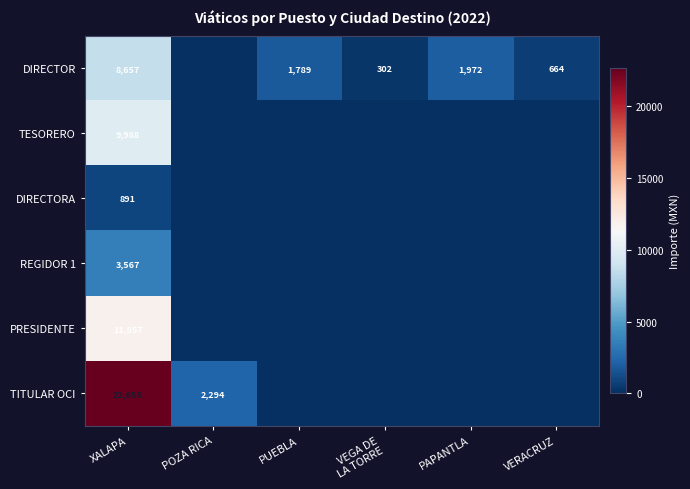

What is the difference between the highest and lowest values at XALAPA?

21764